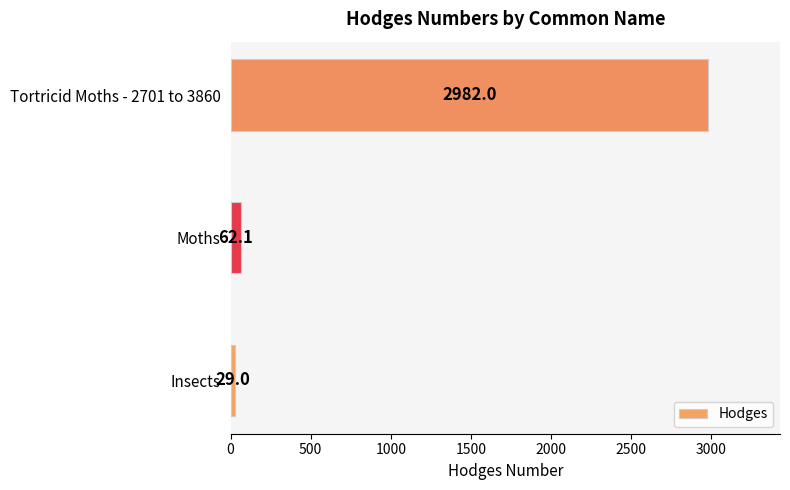

Reading top to bottom, list all the values displayed in this chart.

2982.0	62.1	29.0